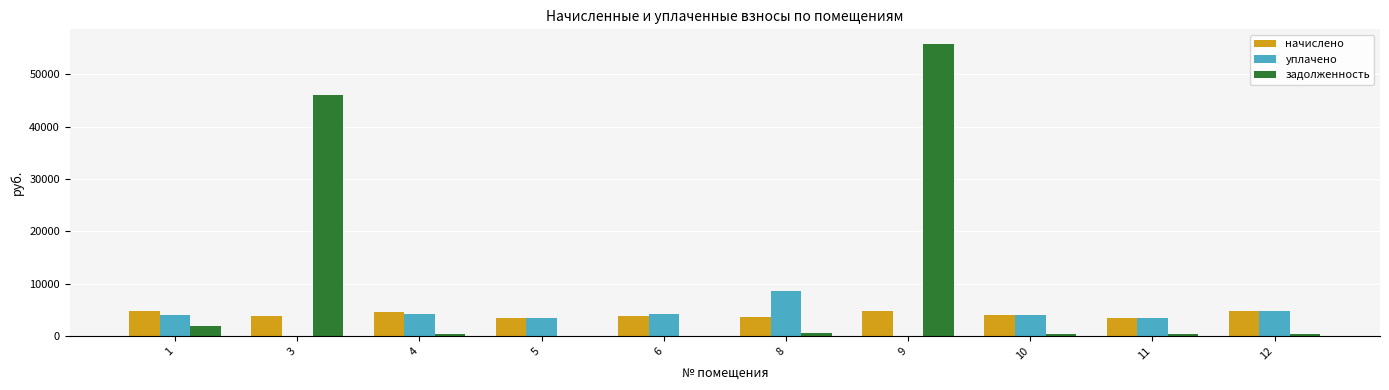

Are the bars grouped side by side (vs. stacked)?

Yes